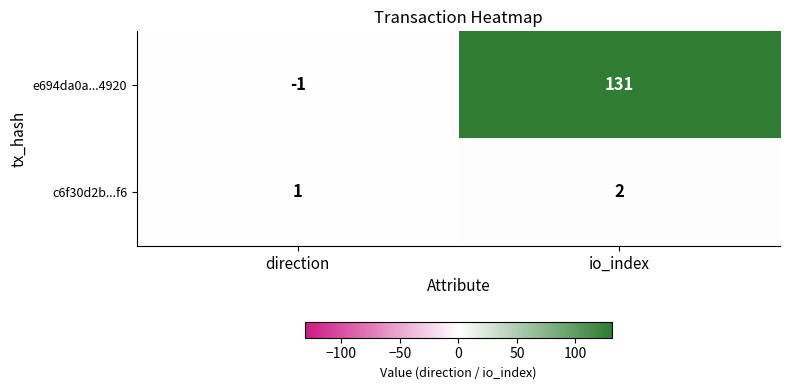

The e694da0a...4920 series shows 181 at io_index. True or false?

False